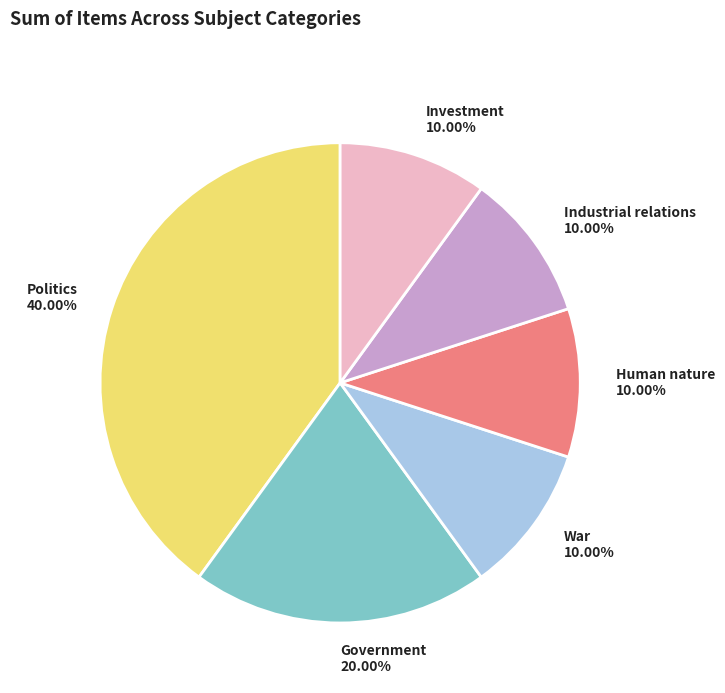

Which category has the biggest portion of the pie?

Politics